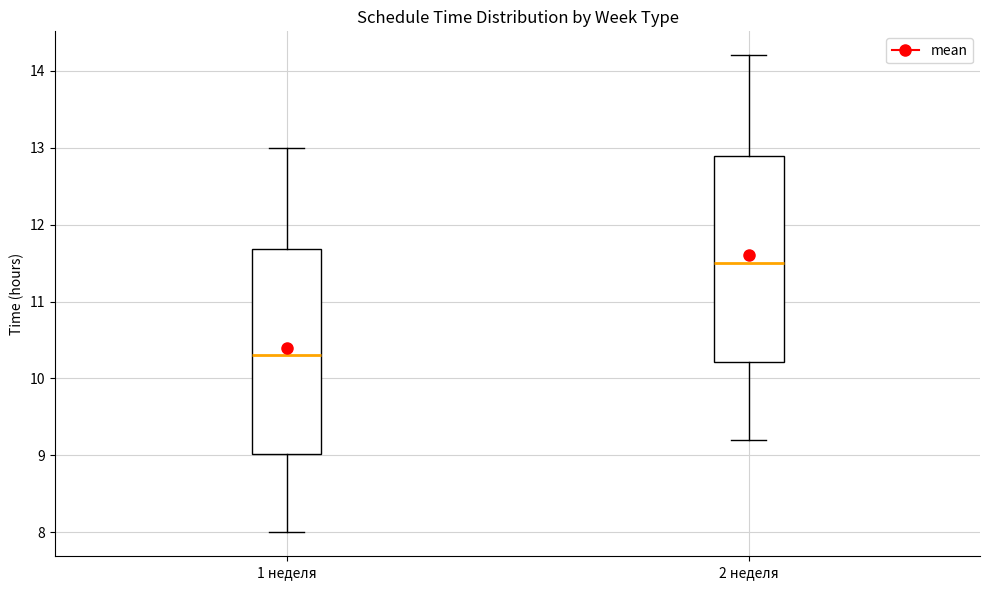

Where is the lower edge of the box for 2 неделя on the y-axis? The values are not printed on the chart, so give them approximately, as read against the axis.

10.2